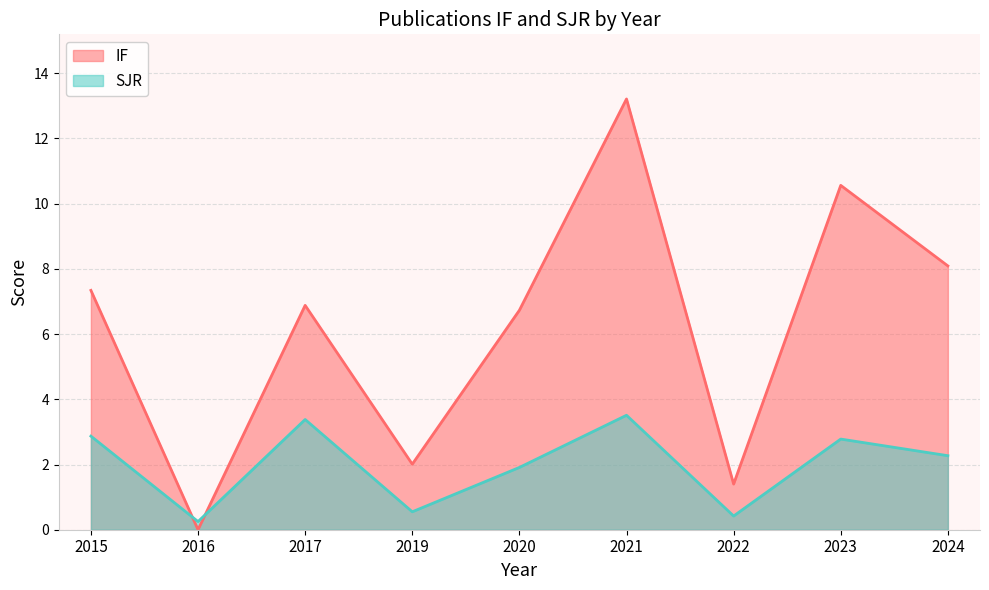

Count the number of categories in the chart.

9